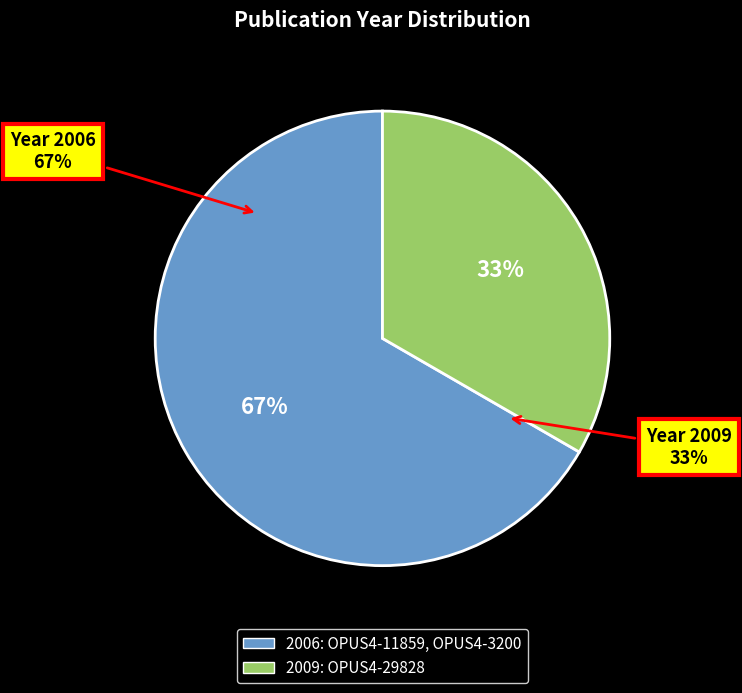

True or false: OPUS4-11859 accounts for 26% of the total.

False